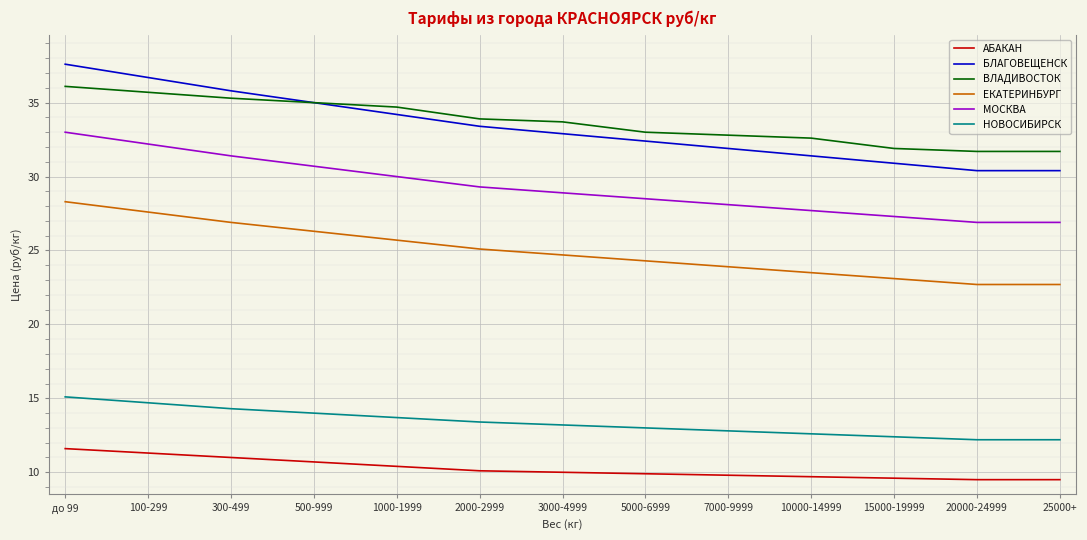

Is it true that МОСКВА equals 28.5 at 5000-6999?

True